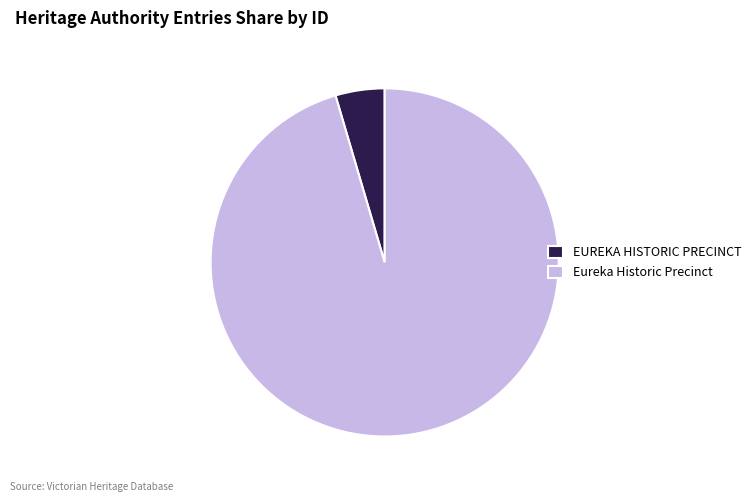

Which slice represents more than half of the pie?

Eureka Historic Precinct